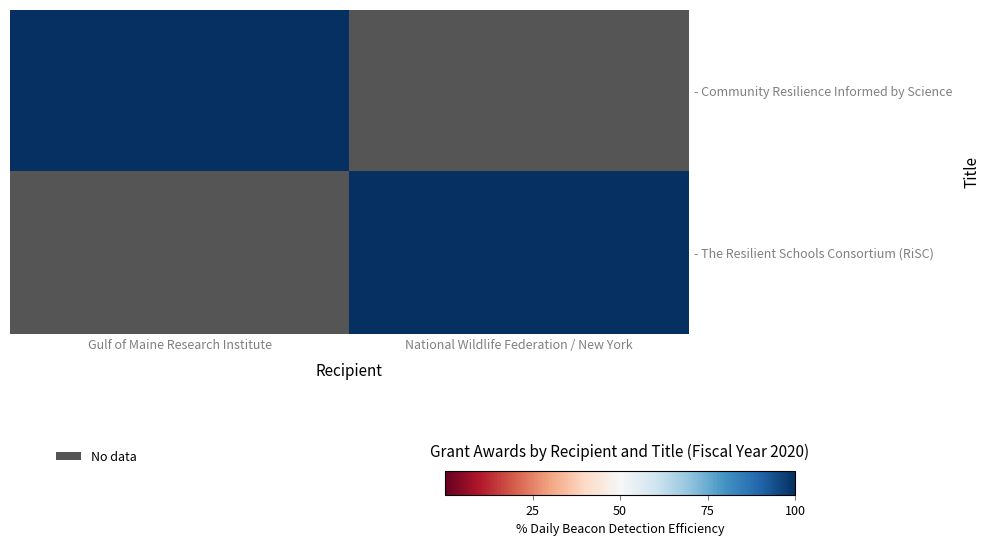

True or false: - Community Resilience Informed by Science has a value of 0.6 at National Wildlife Federation / New York.

False